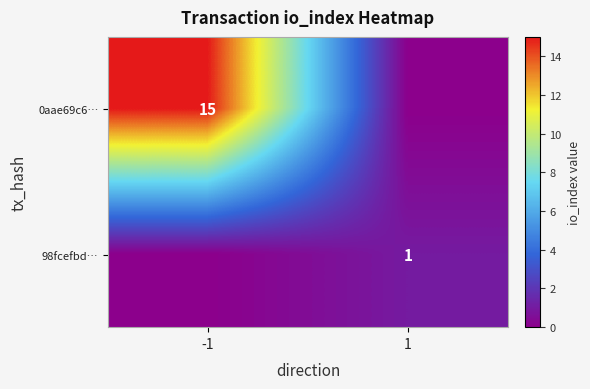

Is the value of 0aae69c6… at -1 greater than the value of 98fcefbd… at 1?

Yes